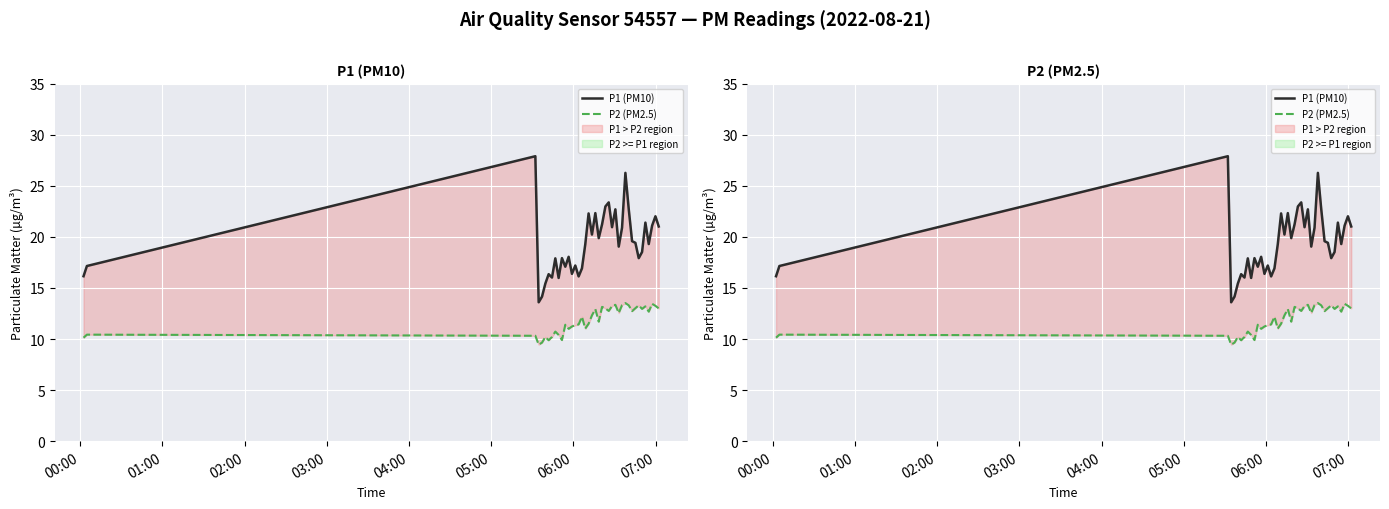

Which series has the largest total across all categories?

P1 (PM10)